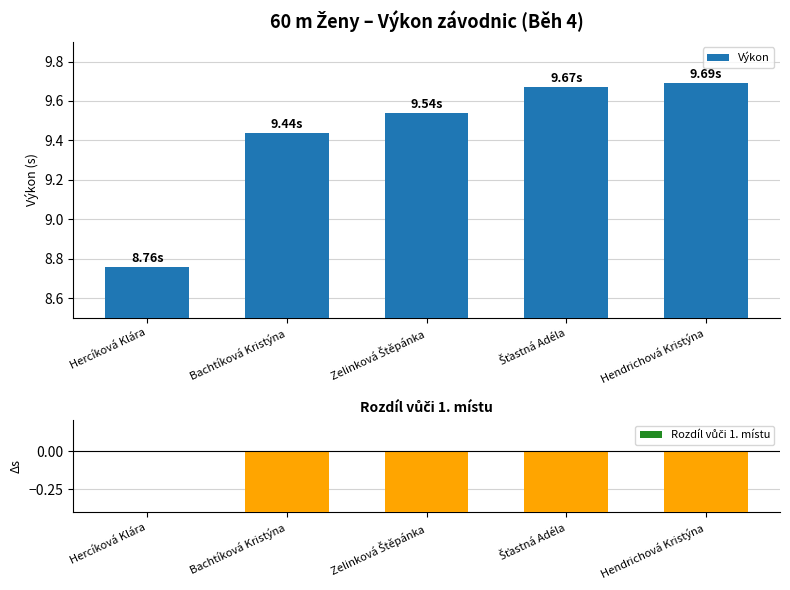

Is the value of Výkon at Šťastná Adéla greater than the value of Rozdíl vůči 1. místu at Zelinková Štěpánka?

Yes